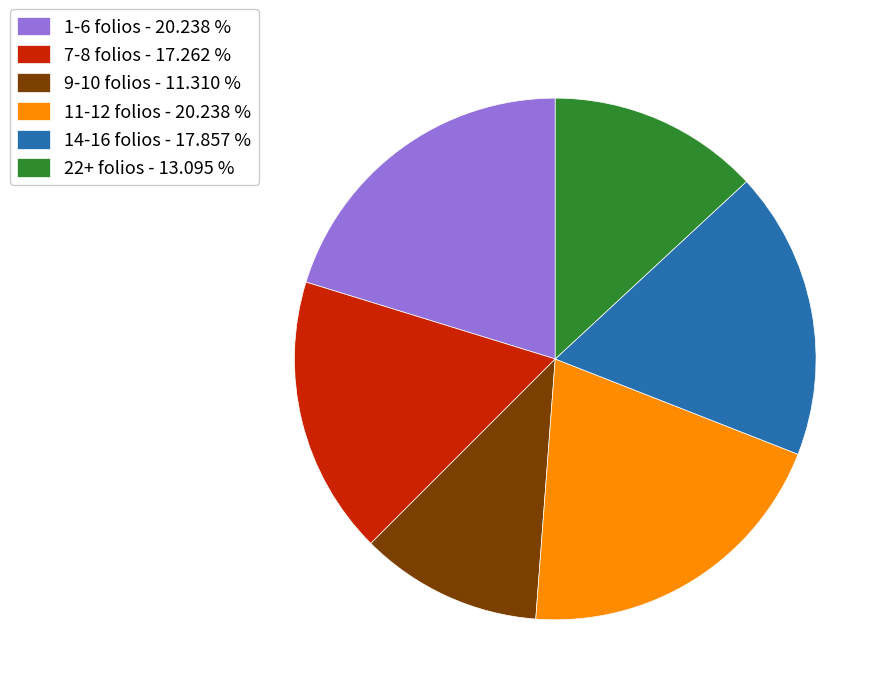

Is the sum of 1-6 folios - 20.238 % and 22+ folios - 13.095 % greater than half?

No